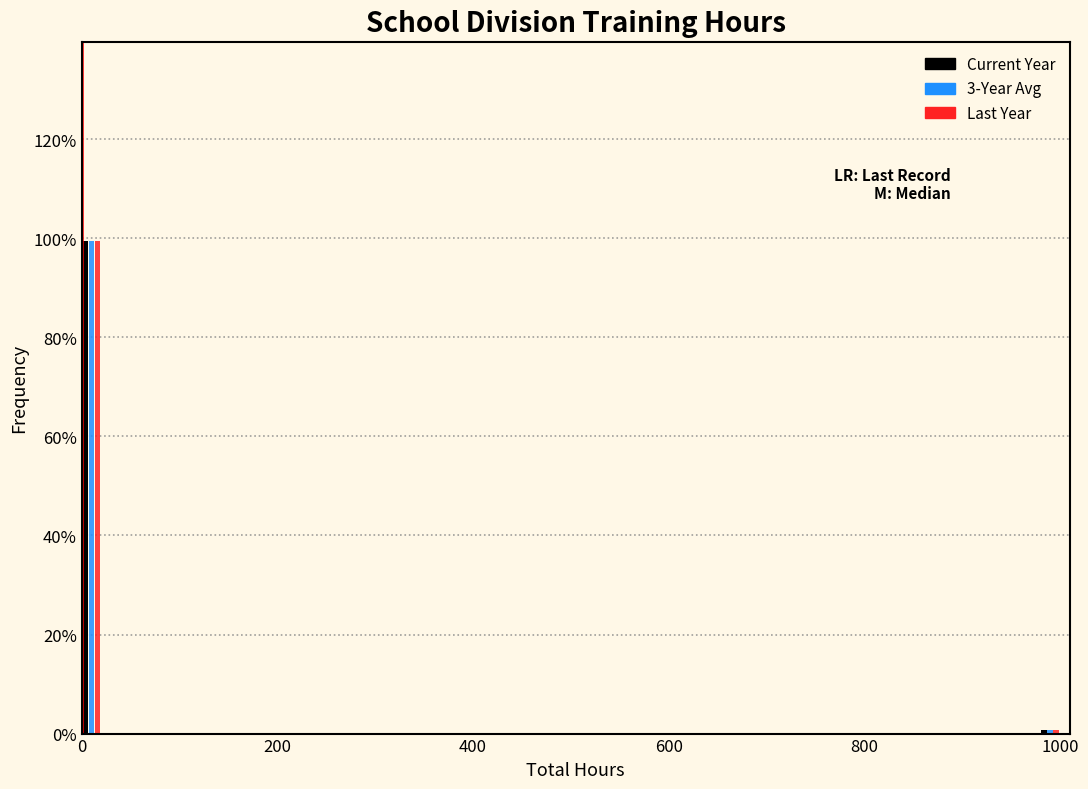

Reading left to right, what are all the values shown in this chart?

Current Year: 99.4	0.6
3-Year Avg: 99.4	0.6
Last Year: 99.4	0.6